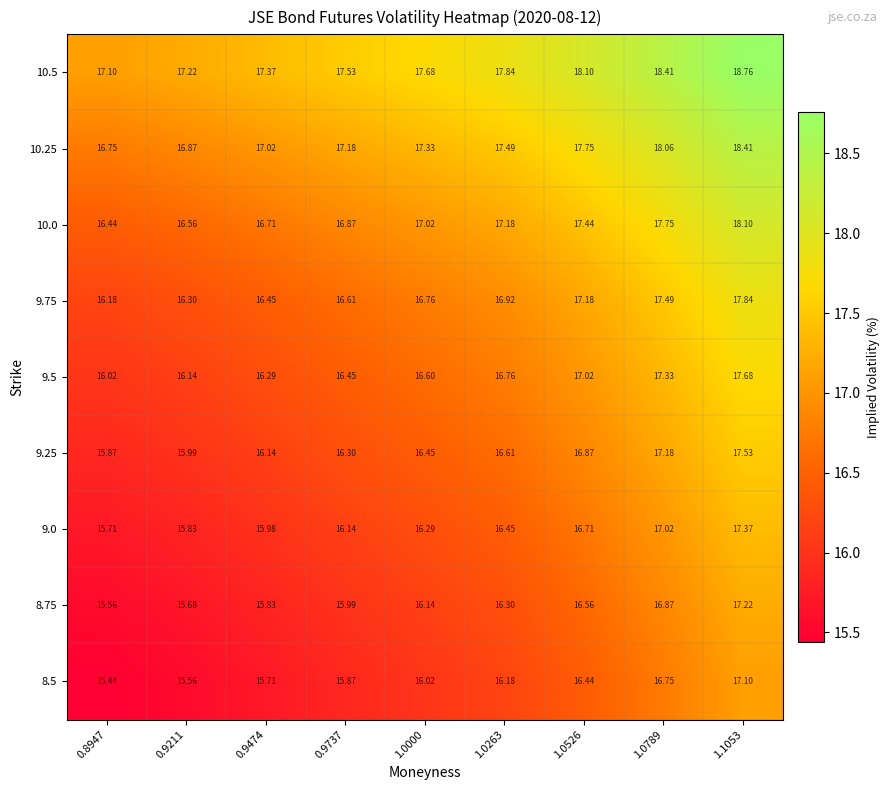

At which category is the sum across all series the highest?

1.1053